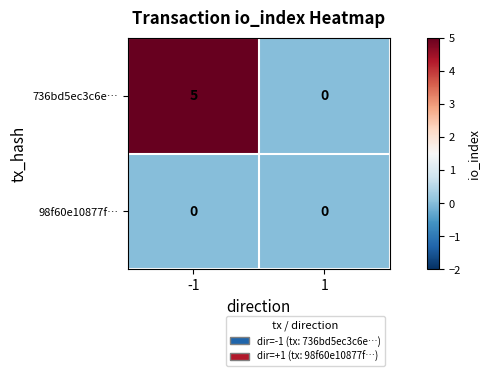

What is the total value across all series at -1?

5